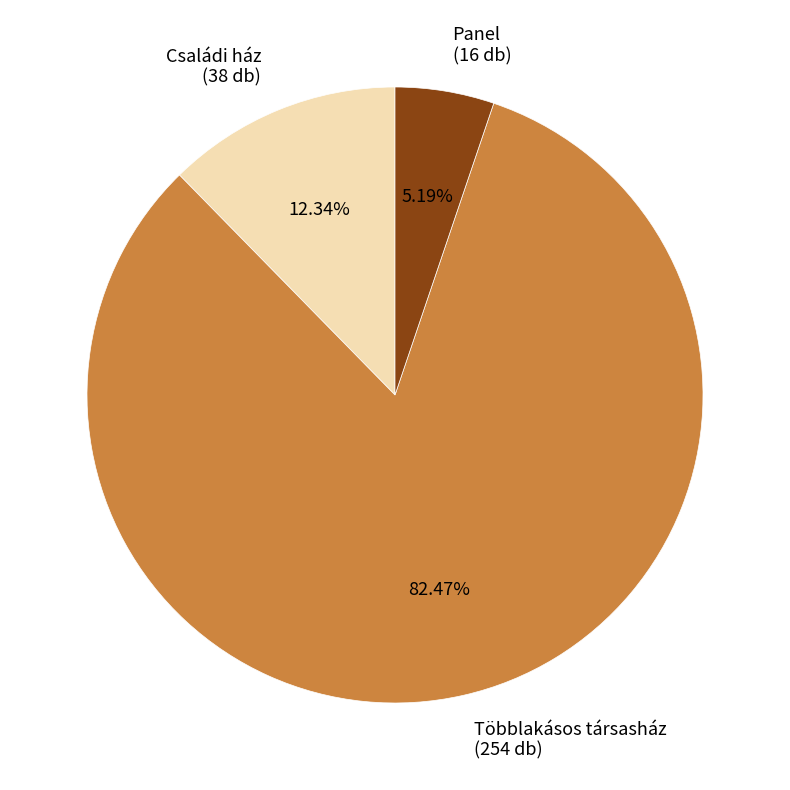

Between Panel (16 db) and Családi ház (38 db), which is larger?

Családi ház (38 db)